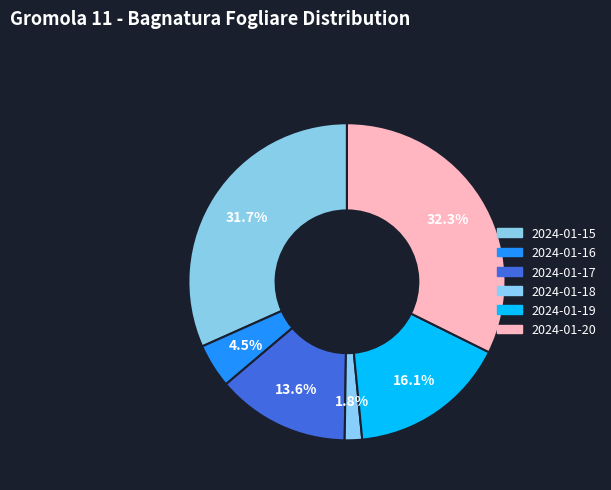

Rank the categories by value from lowest to highest.

2024-01-18, 2024-01-16, 2024-01-17, 2024-01-19, 2024-01-15, 2024-01-20